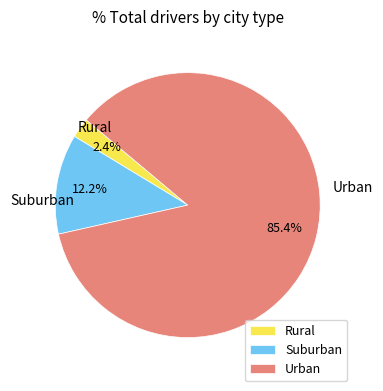

Which has a higher value, Suburban or Urban?

Urban